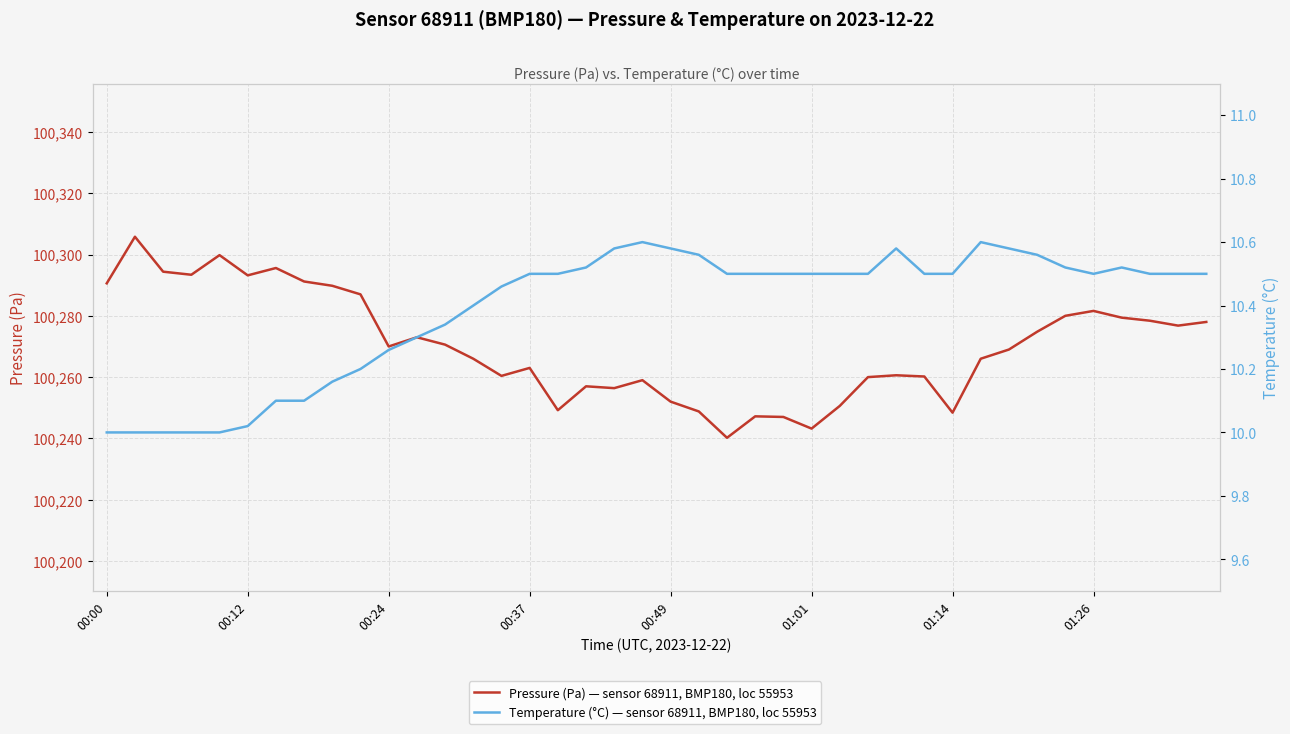

What is the average value of the Temperature (°C) — sensor 68911, BMP180, loc 55953 series?

10.4